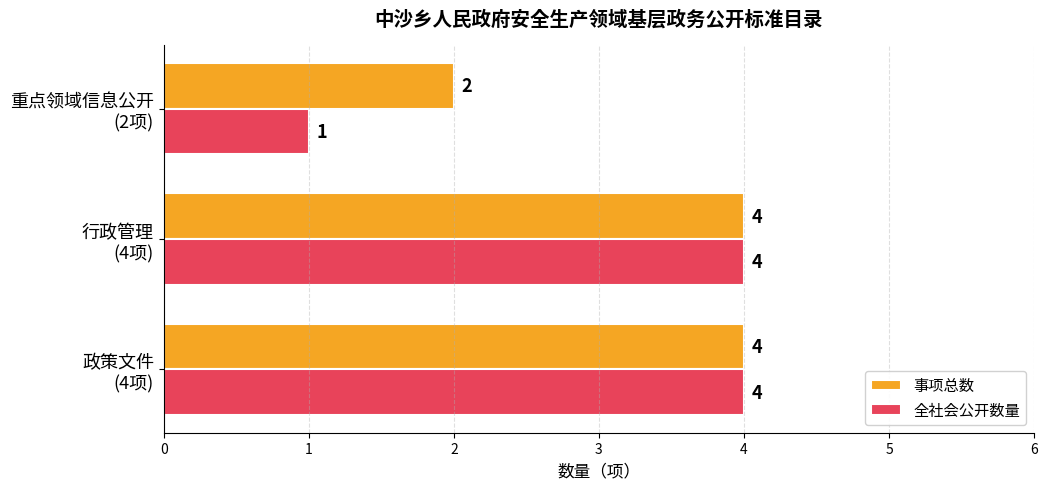

Which series has the largest total across all categories?

事项总数